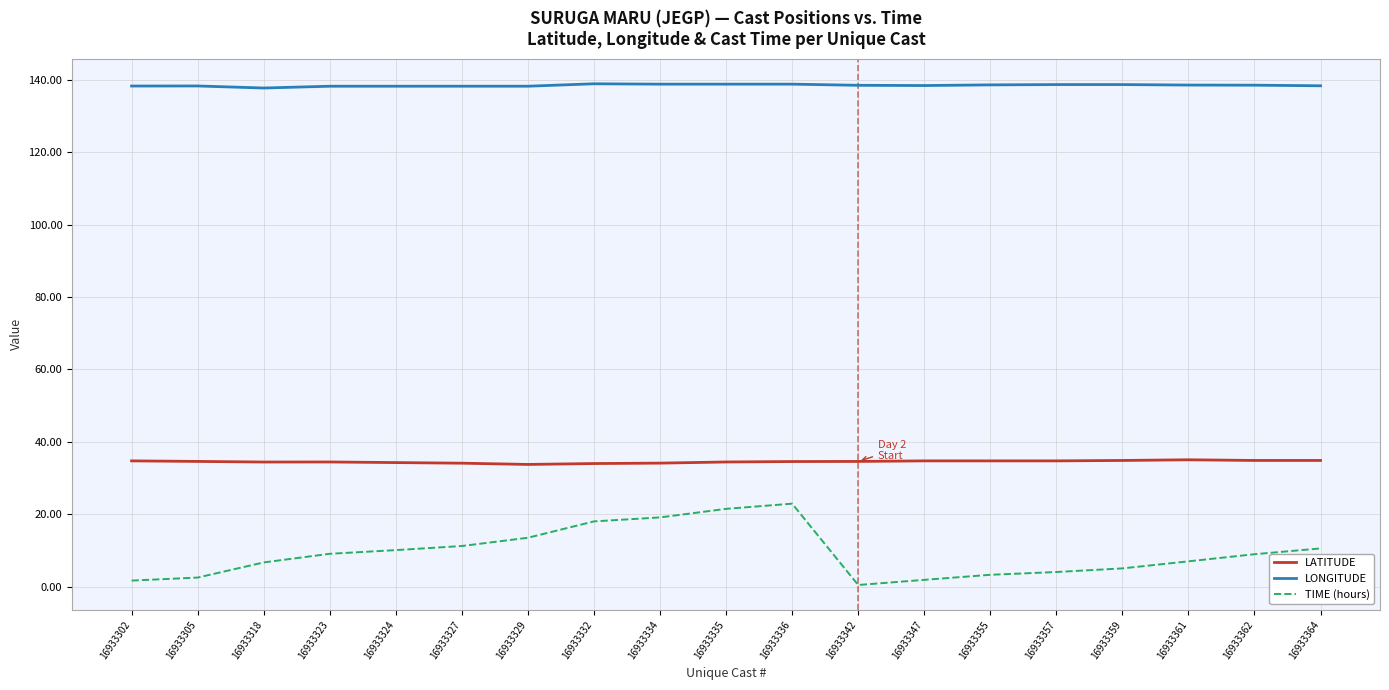

True or false: LATITUDE and TIME (hours) cross at least once.

False